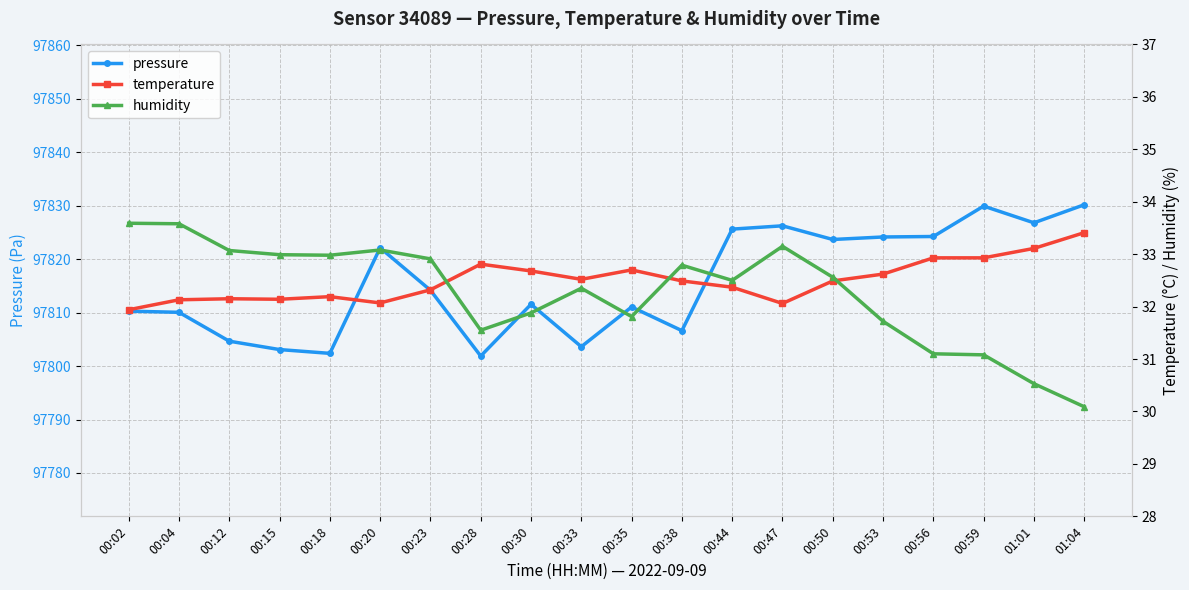

What is the value of the temperature point at the 5th from the left?

32.2